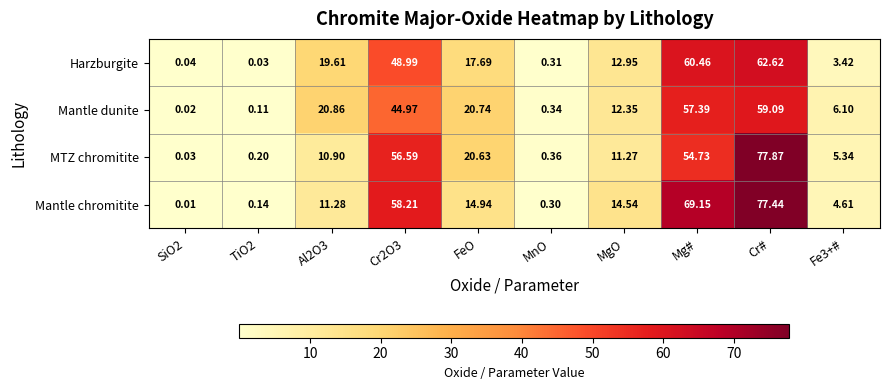

At MnO, list the series in order from largest to smallest.

MTZ chromitite, Mantle dunite, Harzburgite, Mantle chromitite